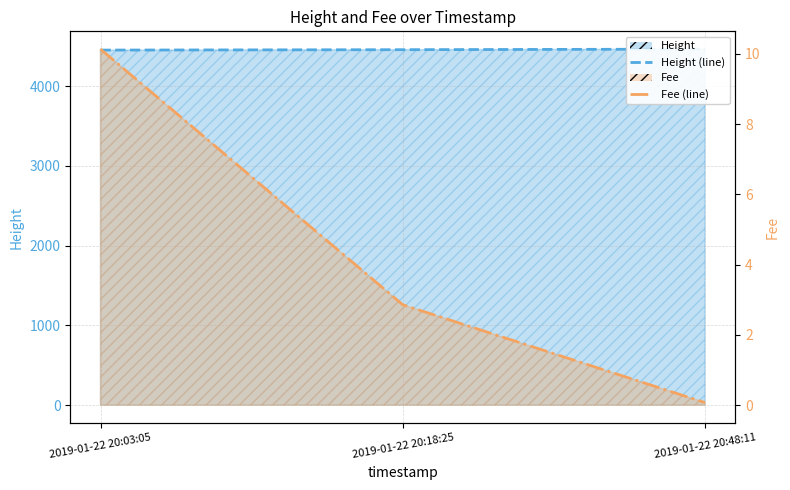

Reading left to right, extract all data points from this chart.

Height: 4451.0	4456.0	4463.0
Fee: 10.1	2.9	0.1